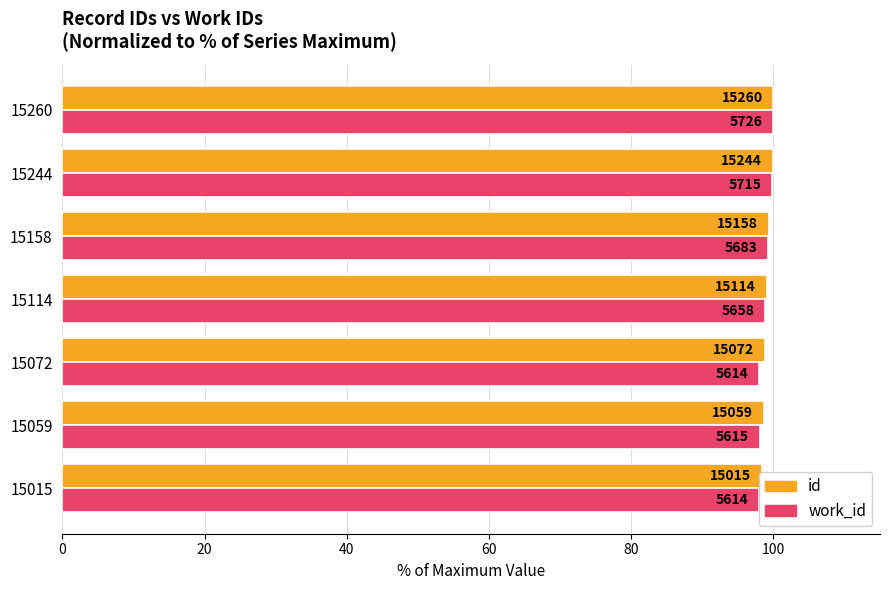

Rank the series at 15244 from highest to lowest value.

id, work_id